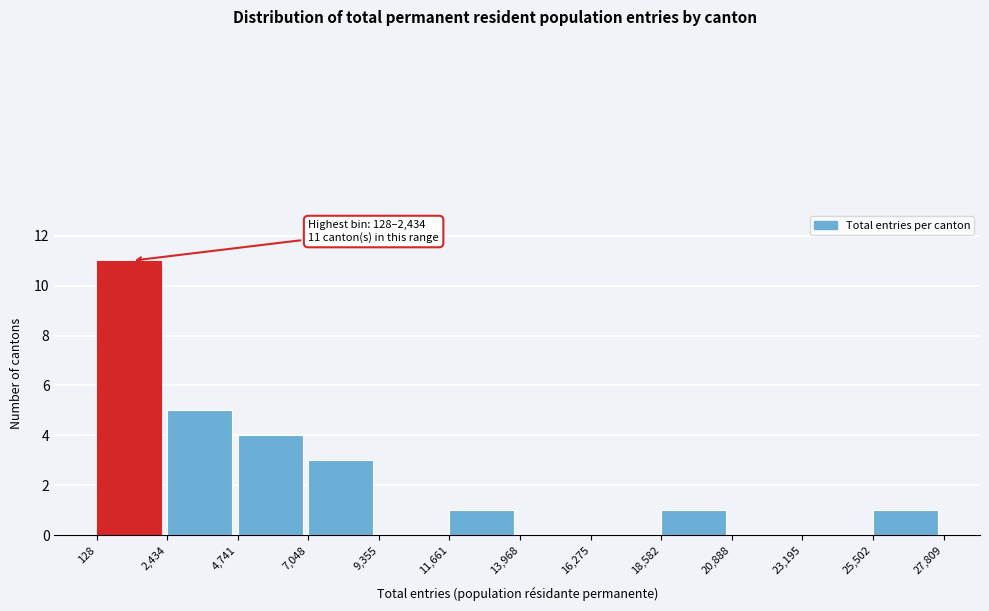

Which range on the x-axis has the tallest bar?

128 to 2,434